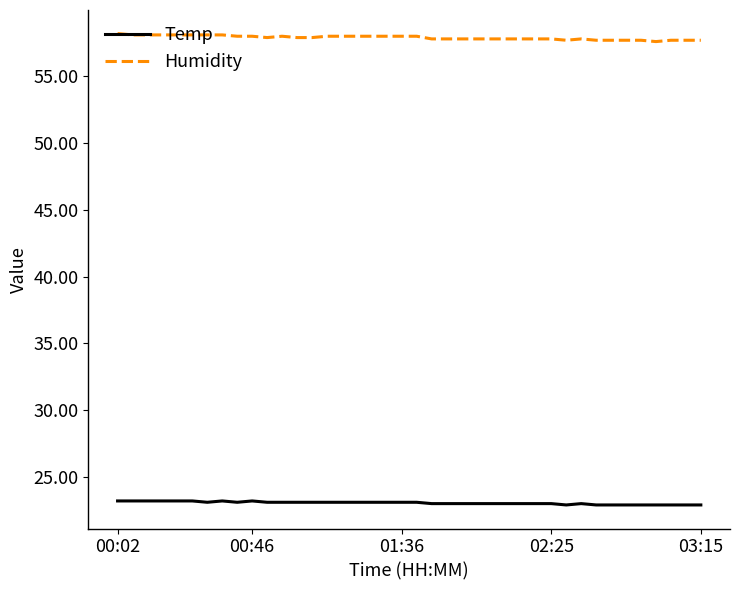

Rank the series by their average value, from highest to lowest.

Humidity, Temp